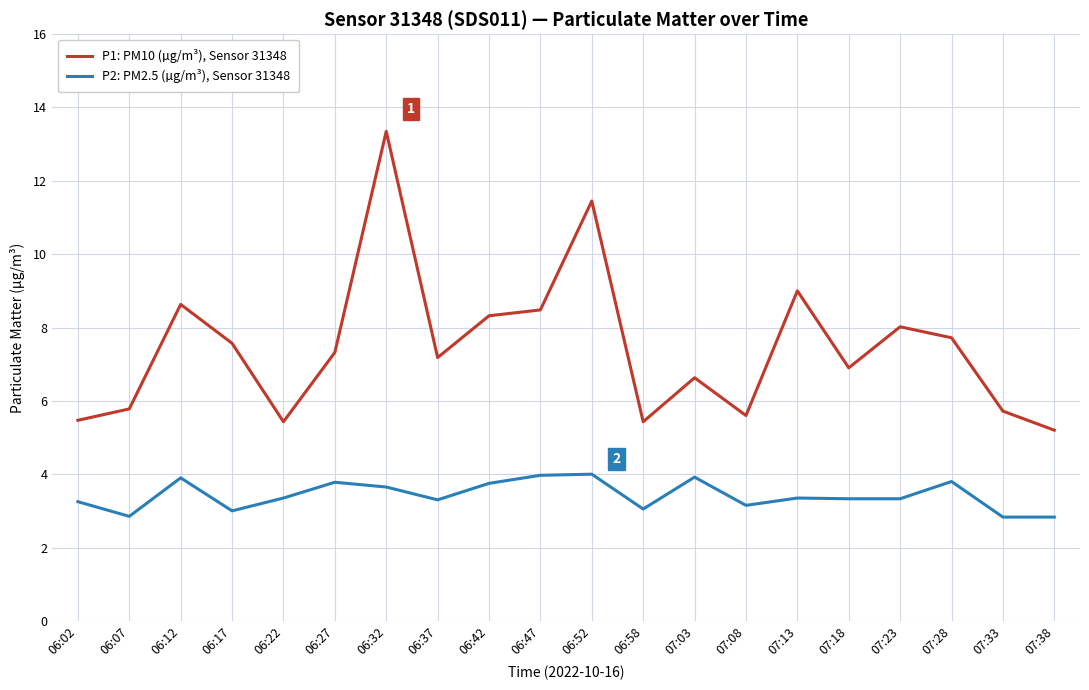

At which label does P2: PM2.5 (µg/m³), Sensor 31348 first exceed 3?

06:02